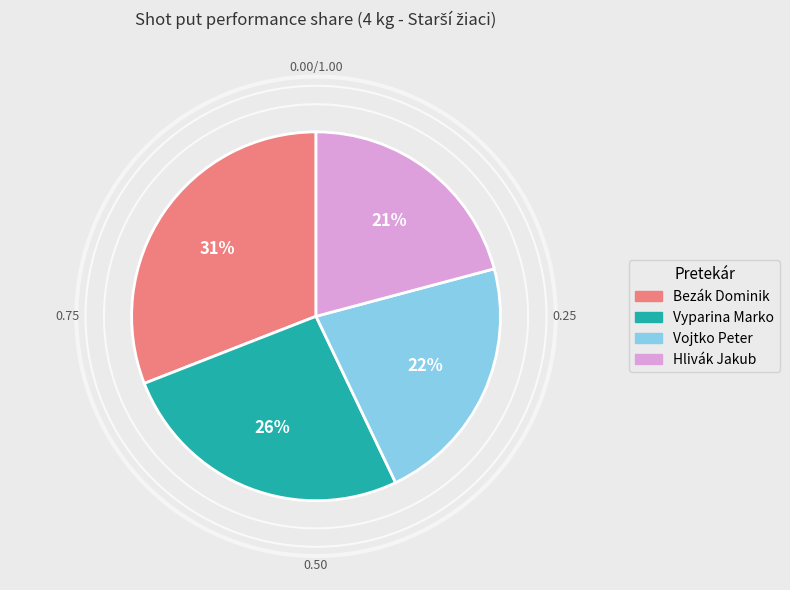

How many segments does this pie chart have?

4